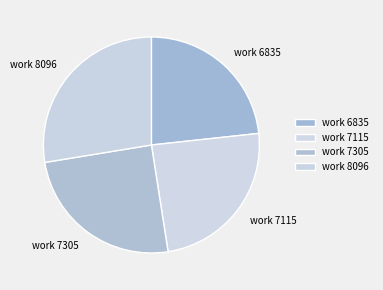

Rank the categories by value from highest to lowest.

work 8096, work 7305, work 7115, work 6835